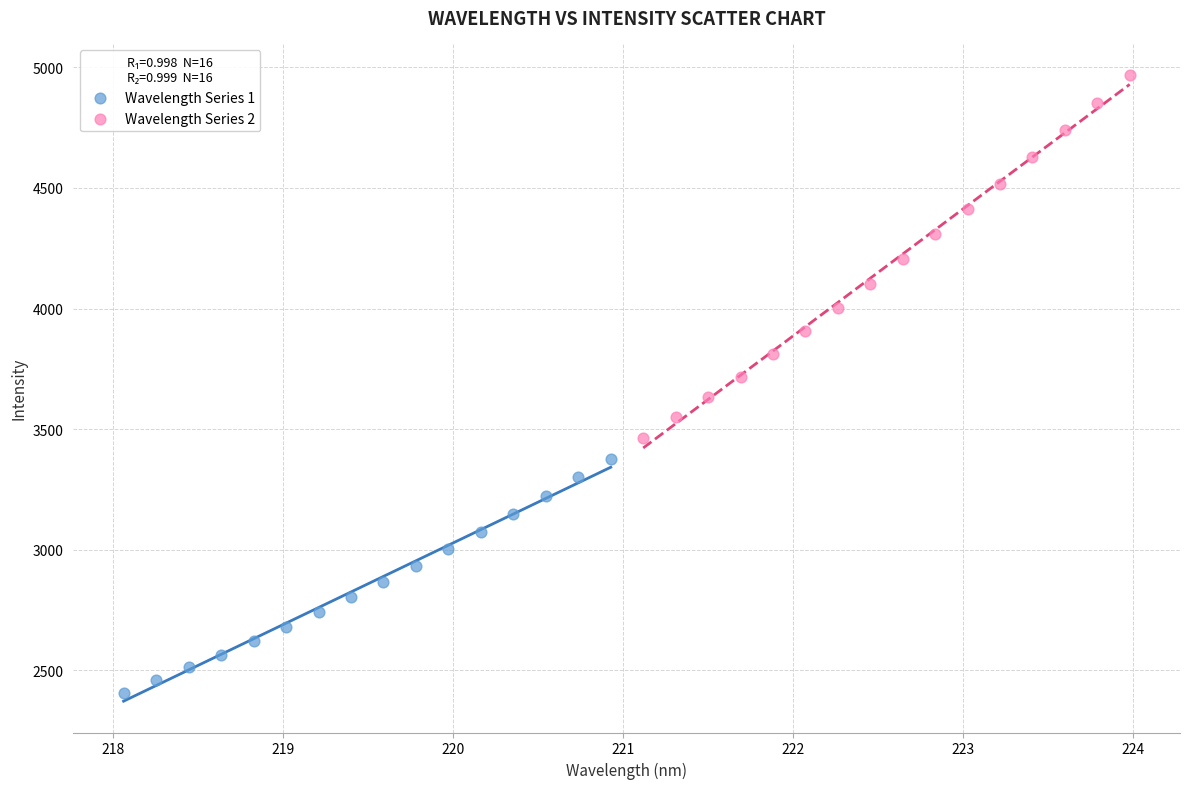

Which series has the largest Y range (max minus min)?

Wavelength Series 2